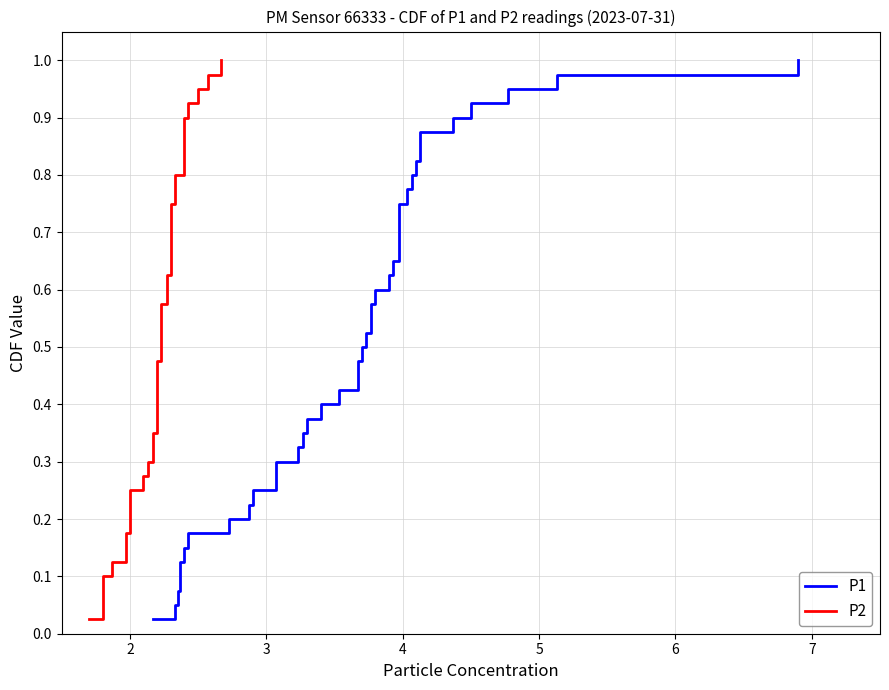

The value of P2 at 32 is 0.5. True or false?

False